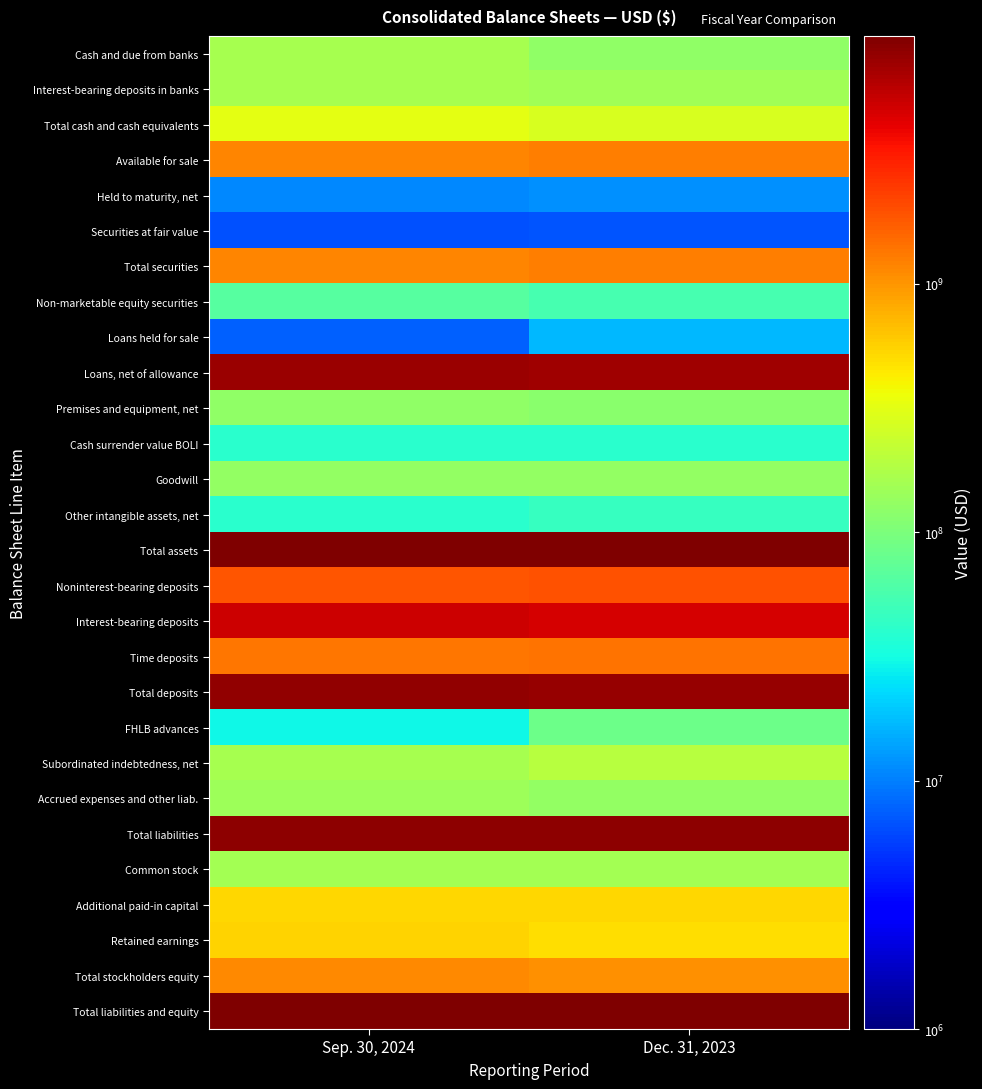

Reading right to left, what are all the values shown in this chart?

Cash and due from banks: Dec. 31, 2023=127278000	Sep. 30, 2024=159337000
Interest-bearing deposits in banks: Dec. 31, 2023=153163000	Sep. 30, 2024=161854000
Total cash and cash equivalents: Dec. 31, 2023=280441000	Sep. 30, 2024=321191000
Available for sale: Dec. 31, 2023=1253631000	Sep. 30, 2024=1160965000
Held to maturity, net: Dec. 31, 2023=11615000	Sep. 30, 2024=11096000
Securities at fair value: Dec. 31, 2023=6808000	Sep. 30, 2024=6533000
Total securities: Dec. 31, 2023=1272054000	Sep. 30, 2024=1178594000
Non-marketable equity securities: Dec. 31, 2023=55190000	Sep. 30, 2024=67068000
Loans held for sale: Dec. 31, 2023=16852000	Sep. 30, 2024=7631000
Loans, net of allowance: Dec. 31, 2023=7564076000	Sep. 30, 2024=7860801000
Premises and equipment, net: Dec. 31, 2023=118978000	Sep. 30, 2024=126751000
Cash surrender value BOLI: Dec. 31, 2023=39905000	Sep. 30, 2024=40602000
Goodwill: Dec. 31, 2023=128679000	Sep. 30, 2024=128679000
Other intangible assets, net: Dec. 31, 2023=45452000	Sep. 30, 2024=39272000
Total assets: Dec. 31, 2023=9722584000	Sep. 30, 2024=9965986000
Noninterest-bearing deposits: Dec. 31, 2023=1919638000	Sep. 30, 2024=1893767000
Interest-bearing deposits: Dec. 31, 2023=4918597000	Sep. 30, 2024=5238259000
Time deposits: Dec. 31, 2023=1412890000	Sep. 30, 2024=1354542000
Total deposits: Dec. 31, 2023=8251125000	Sep. 30, 2024=8486568000
FHLB advances: Dec. 31, 2023=83598000	Sep. 30, 2024=30446000
Subordinated indebtedness, net: Dec. 31, 2023=194279000	Sep. 30, 2024=159861000
Accrued expenses and other liab.: Dec. 31, 2023=130677000	Sep. 30, 2024=143438000
Total liabilities: Dec. 31, 2023=8659679000	Sep. 30, 2024=8820313000
Common stock: Dec. 31, 2023=154931000	Sep. 30, 2024=155837000
Additional paid-in capital: Dec. 31, 2023=528578000	Sep. 30, 2024=535662000
Retained earnings: Dec. 31, 2023=500419000	Sep. 30, 2024=548419000
Total stockholders equity: Dec. 31, 2023=1062905000	Sep. 30, 2024=1145673000
Total liabilities and equity: Dec. 31, 2023=9722584000	Sep. 30, 2024=9965986000